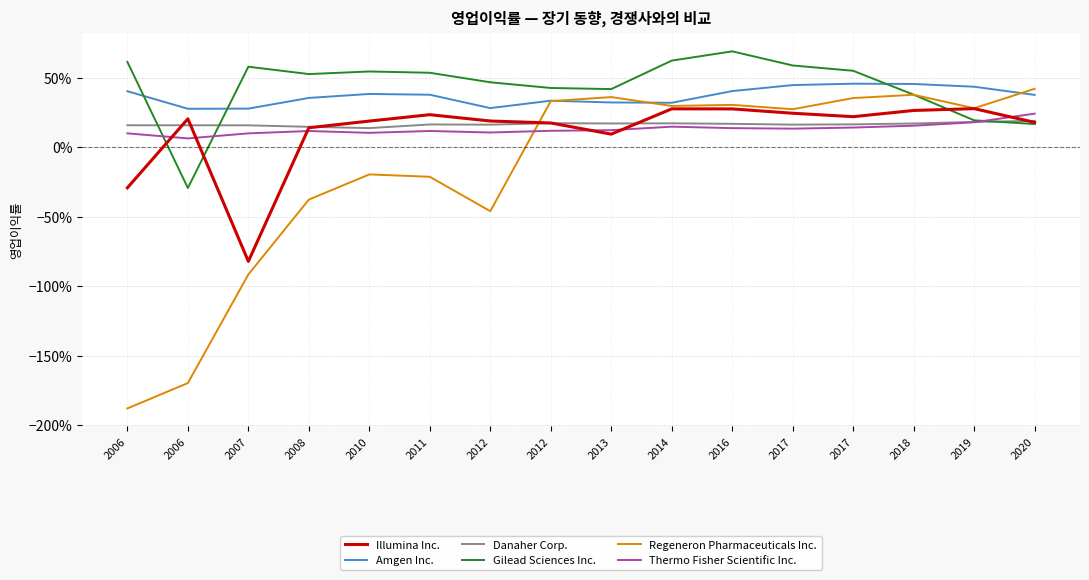

Reading left to right, list all the values displayed in this chart.

Illumina Inc.: 2006=-0.3	2006=0.2	2007=-0.8	2008=0.1	2010=0.2	2011=0.2	2012=0.2	2012=0.2	2013=0.1	2014=0.3	2016=0.3	2017=0.2	2017=0.2	2018=0.3	2019=0.3	2020=0.2
Amgen Inc.: 2006=0.4	2006=0.3	2007=0.3	2008=0.4	2010=0.4	2011=0.4	2012=0.3	2012=0.3	2013=0.3	2014=0.3	2016=0.4	2017=0.4	2017=0.5	2018=0.5	2019=0.4	2020=0.4
Danaher Corp.: 2006=0.2	2006=0.2	2007=0.2	2008=0.1	2010=0.1	2011=0.2	2012=0.2	2012=0.2	2013=0.2	2014=0.2	2016=0.2	2017=0.2	2017=0.2	2018=0.2	2019=0.2	2020=0.2
Gilead Sciences Inc.: 2006=0.6	2006=-0.3	2007=0.6	2008=0.5	2010=0.5	2011=0.5	2012=0.5	2012=0.4	2013=0.4	2014=0.6	2016=0.7	2017=0.6	2017=0.6	2018=0.4	2019=0.2	2020=0.2
Regeneron Pharmaceuticals Inc.: 2006=-1.9	2006=-1.7	2007=-0.9	2008=-0.4	2010=-0.2	2011=-0.2	2012=-0.5	2012=0.3	2013=0.4	2014=0.3	2016=0.3	2017=0.3	2017=0.4	2018=0.4	2019=0.3	2020=0.4
Thermo Fisher Scientific Inc.: 2006=0.1	2006=0.1	2007=0.1	2008=0.1	2010=0.1	2011=0.1	2012=0.1	2012=0.1	2013=0.1	2014=0.1	2016=0.1	2017=0.1	2017=0.1	2018=0.2	2019=0.2	2020=0.2